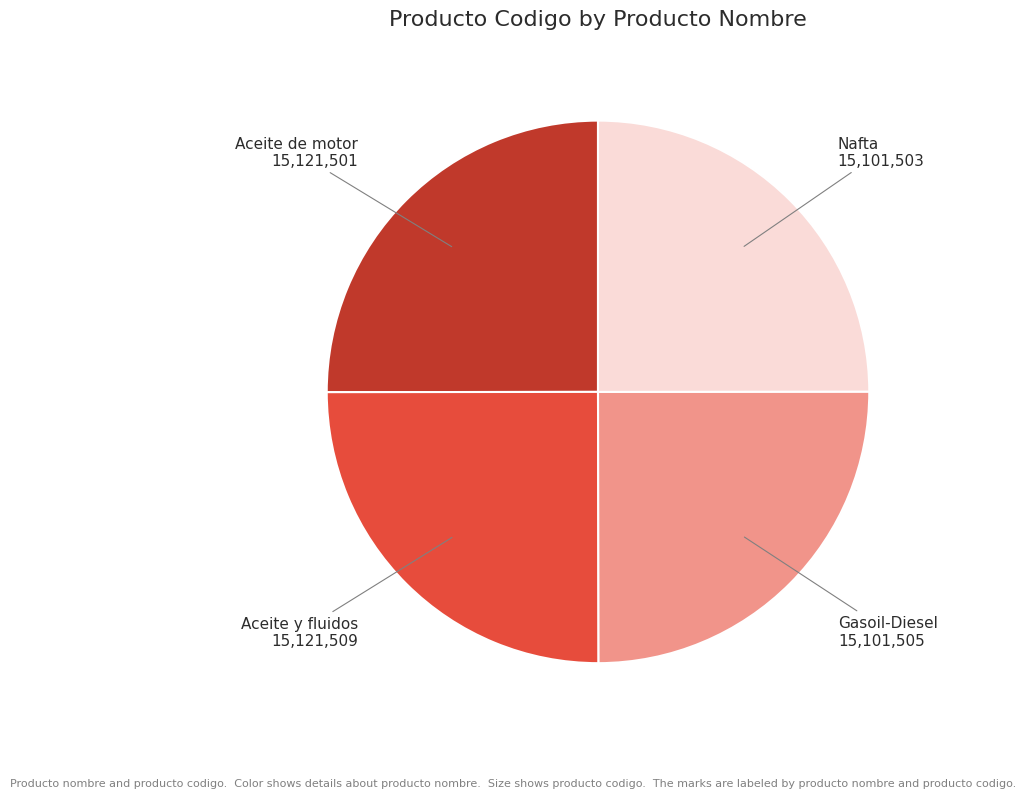

Is Aceite de motor the majority of the pie?

No